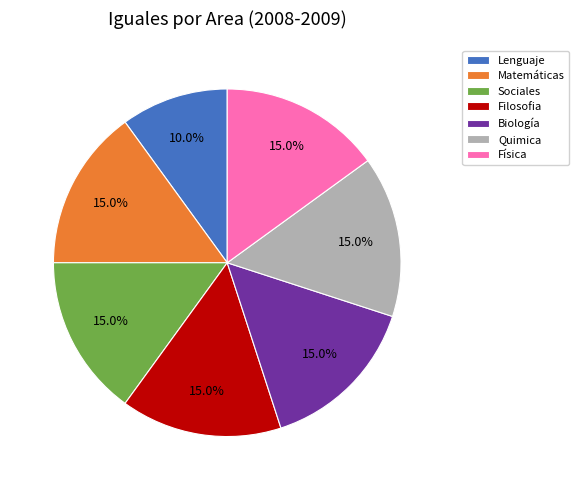

Combined, do Biología and Lenguaje account for over 50%?

No